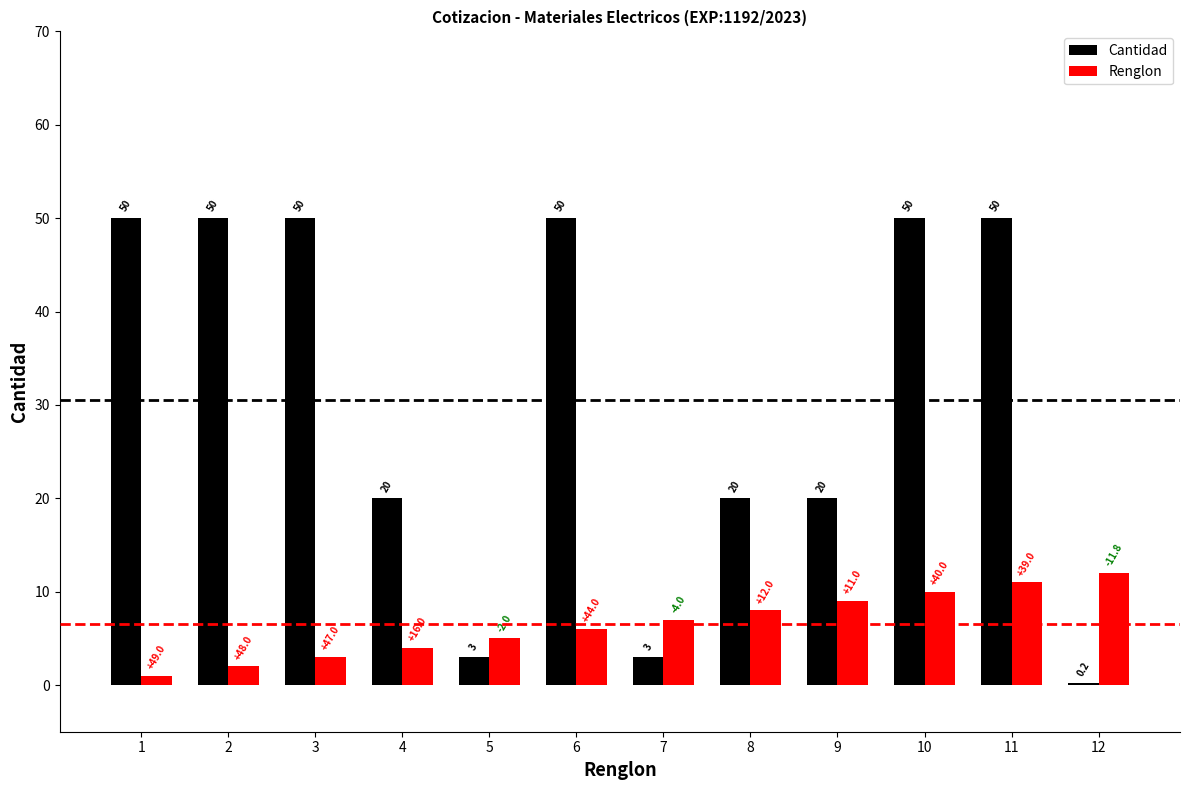

Is the value of Cantidad at 12 greater than the value of Renglon at 7?

No